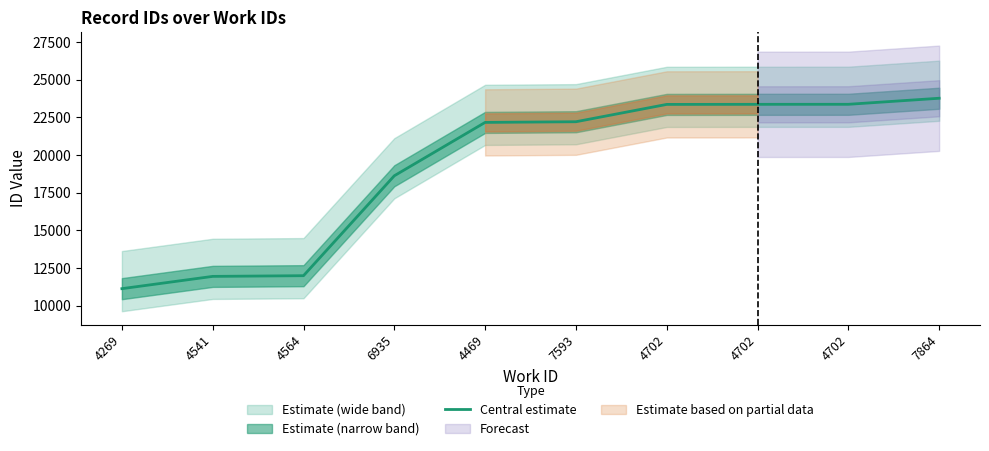

How many lines are shown in the chart?

1